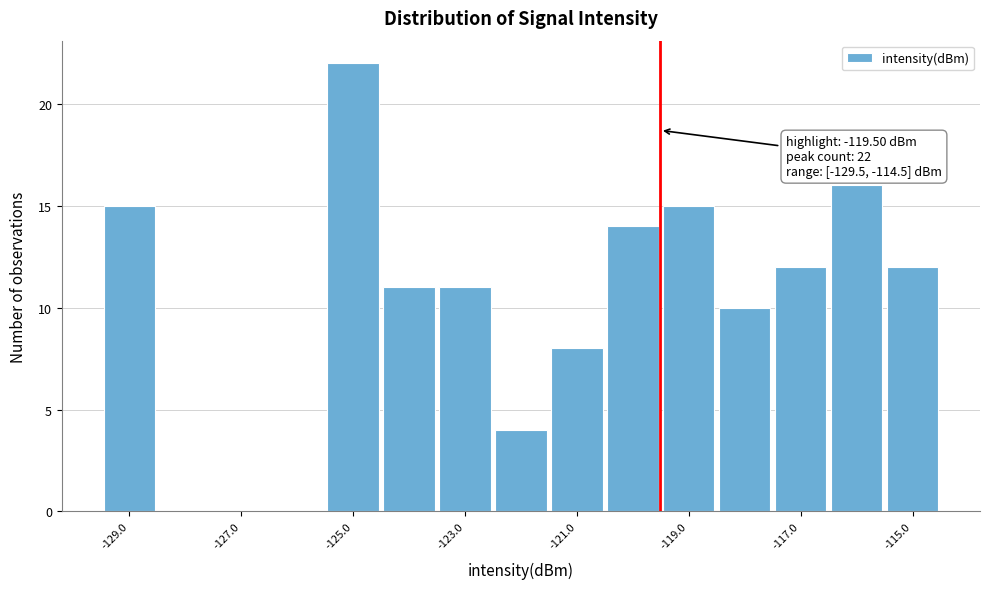

Read against the x-axis, roughly where is the centre of the tallest bar?

-125.0